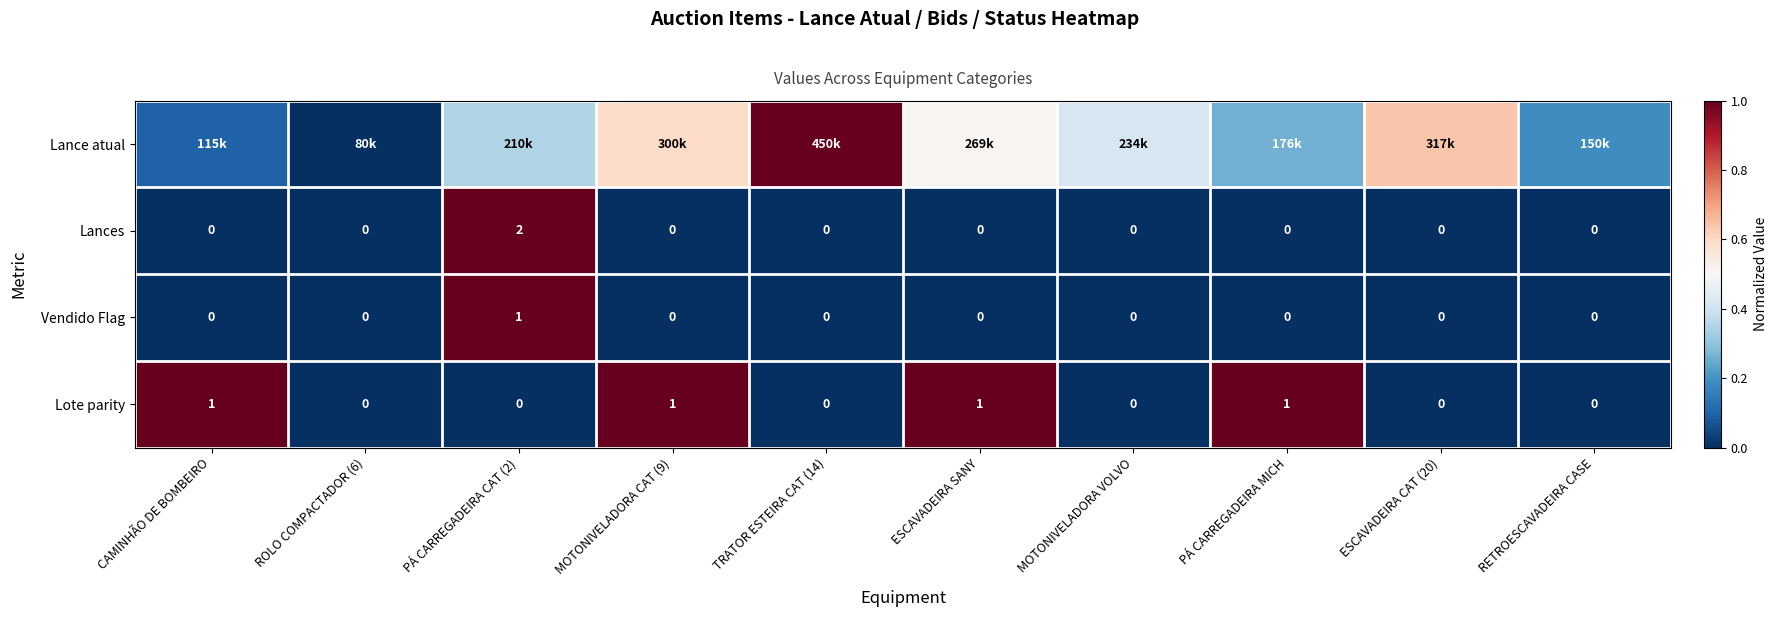

How many Lote parity values are between 0 and 1?

10